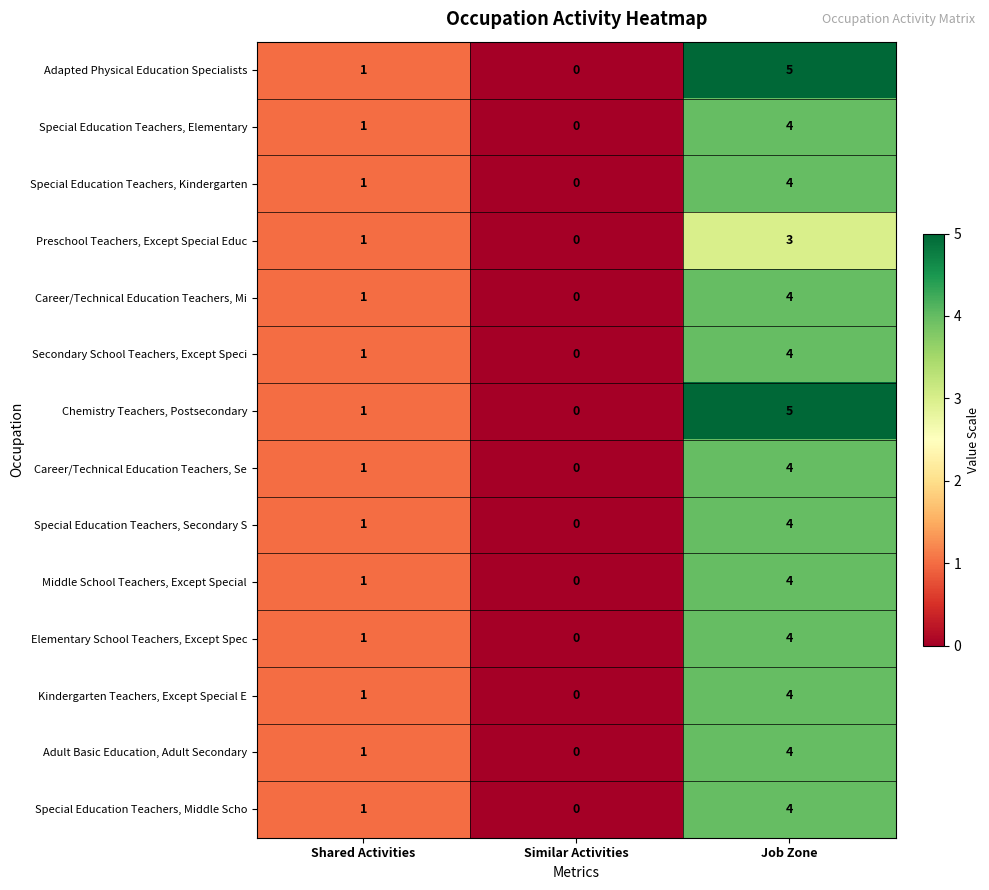

True or false: Elementary School Teachers, Except Spec has a value of 1 at Job Zone.

False